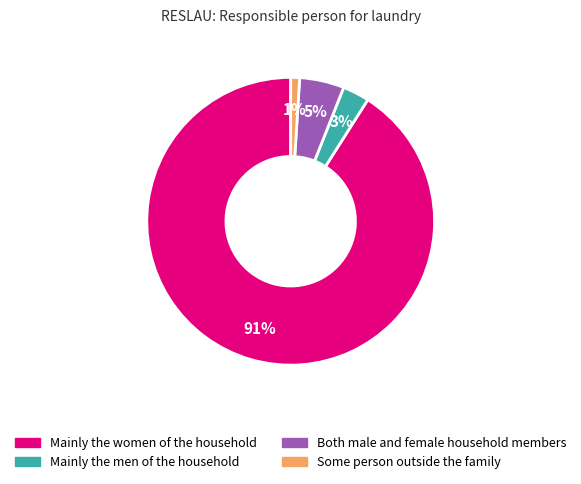

To the nearest percent, what is the difference between the largest and smallest slice percentages?

90%